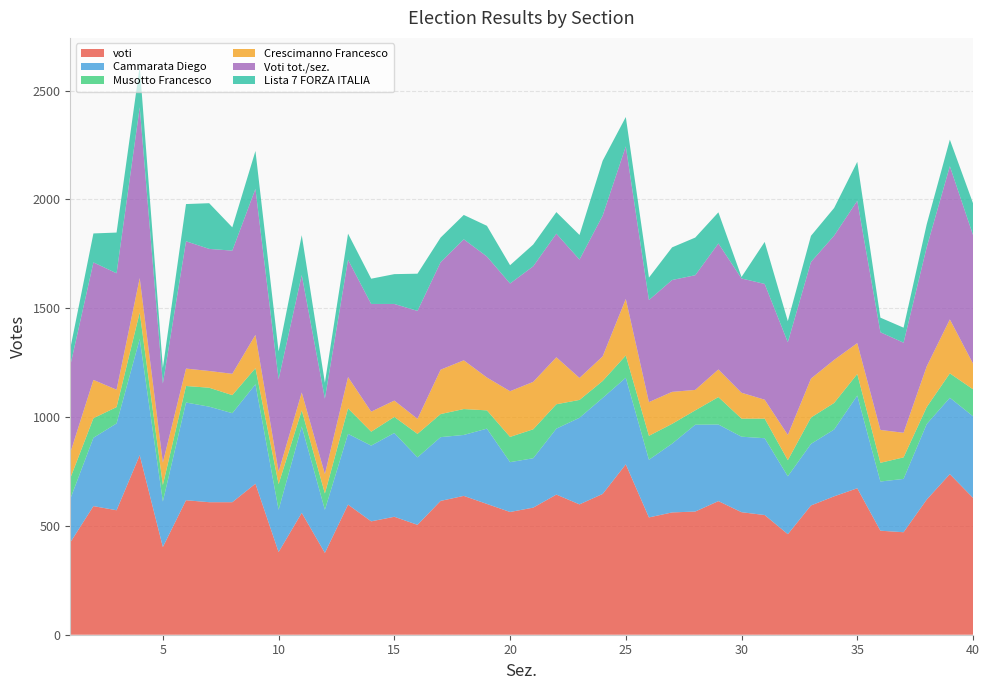

Reading left to right, what are all the values shown in this chart?

voti: 1=424	2=591	3=572	4=825	5=403	6=618	7=609	8=609	9=694	10=380	11=560	12=376	13=598	14=521	15=542	16=505	17=615	18=638	19=601	20=564	21=584	22=644	23=599	24=647	25=783	26=539	27=562	28=566	29=614	30=563	31=550	32=462	33=594	34=636	35=673	36=478	37=471	38=621	39=738	40=629
Cammarata Diego: 1=200	2=314	3=399	4=534	5=209	6=449	7=439	8=409	9=457	10=194	11=397	12=198	13=325	14=348	15=385	16=310	17=293	18=280	19=346	20=229	21=227	22=303	23=398	24=441	25=398	26=265	27=316	28=399	29=352	30=347	31=353	32=266	33=283	34=307	35=426	36=226	37=245	38=347	39=351	40=375
Musotto Francesco: 1=95	2=90	3=75	4=122	5=76	6=76	7=87	8=83	9=74	10=118	11=74	12=75	13=117	14=64	15=74	16=108	17=106	18=119	19=84	20=116	21=133	22=112	23=82	24=78	25=102	26=110	27=91	28=66	29=126	30=83	31=90	32=74	33=121	34=122	35=99	36=86	37=99	38=78	39=112	40=124
Crescimanno Francesco: 1=117	2=176	3=80	4=158	5=103	6=80	7=77	8=98	9=153	10=57	11=82	12=89	13=144	14=92	15=75	16=69	17=204	18=224	19=151	20=210	21=218	22=216	23=101	24=113	25=260	26=155	27=147	28=94	29=127	30=119	31=87	32=116	33=179	34=198	35=142	36=151	37=113	38=187	39=248	40=118
Voti tot./sez.: 1=401	2=540	3=535	4=785	5=363	6=585	7=561	8=566	9=671	10=425	11=540	12=347	13=539	14=495	15=444	16=496	17=494	18=556	19=556	20=495	21=531	22=568	23=544	24=647	25=701	26=469	27=514	28=527	29=579	30=525	31=532	32=426	33=536	34=571	35=654	36=449	37=414	38=548	39=704	40=591
Lista 7 FORZA ITALIA: 1=78	2=133	3=187	4=188	5=72	6=171	7=210	8=107	9=174	10=128	11=183	12=73	13=120	14=116	15=137	16=171	17=113	18=112	19=141	20=84	21=100	22=99	23=113	24=252	25=135	26=103	27=150	28=173	29=143	30=7	31=193	32=97	33=120	34=127	35=179	36=67	37=69	38=105	39=122	40=146